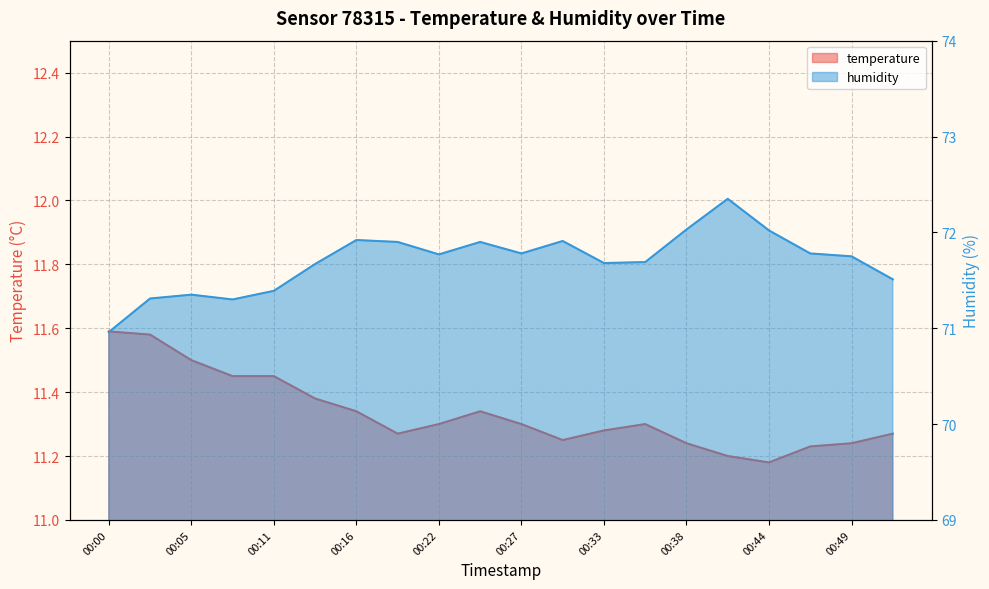

Which category has the lowest value across all series?

00:44